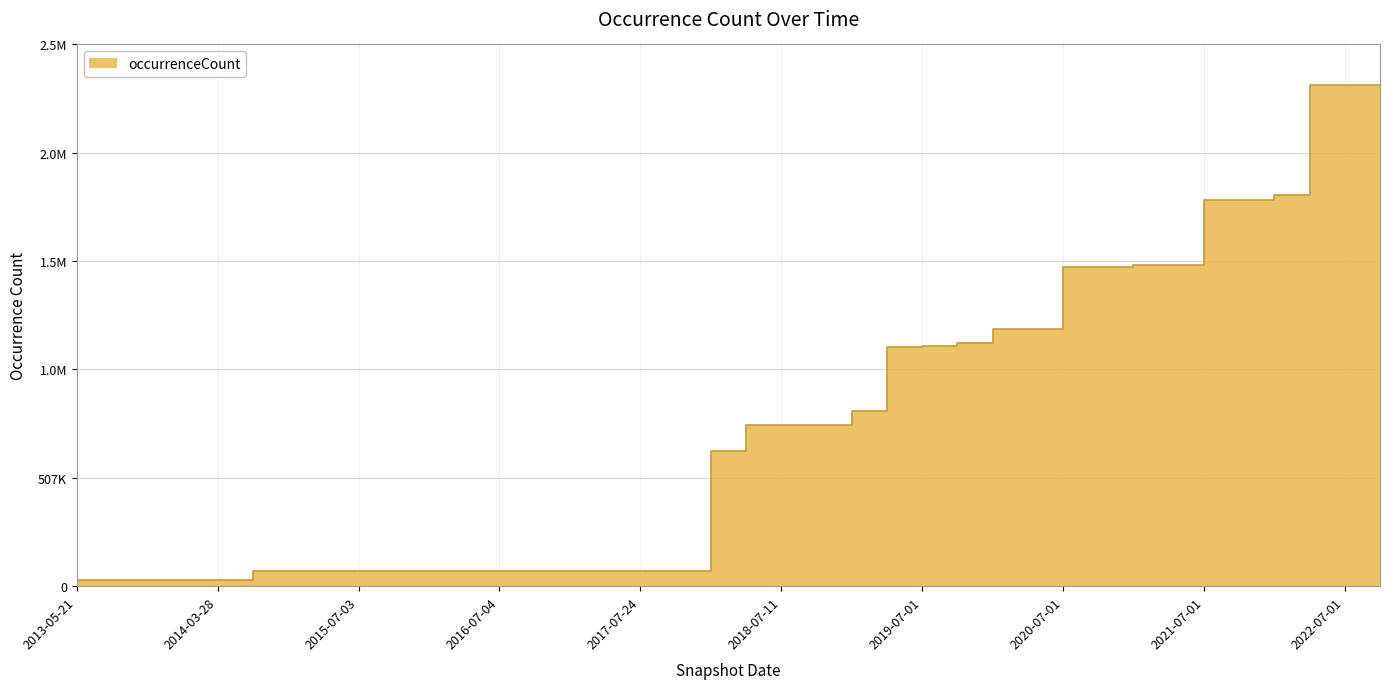

How many data points are less than 753809?

19